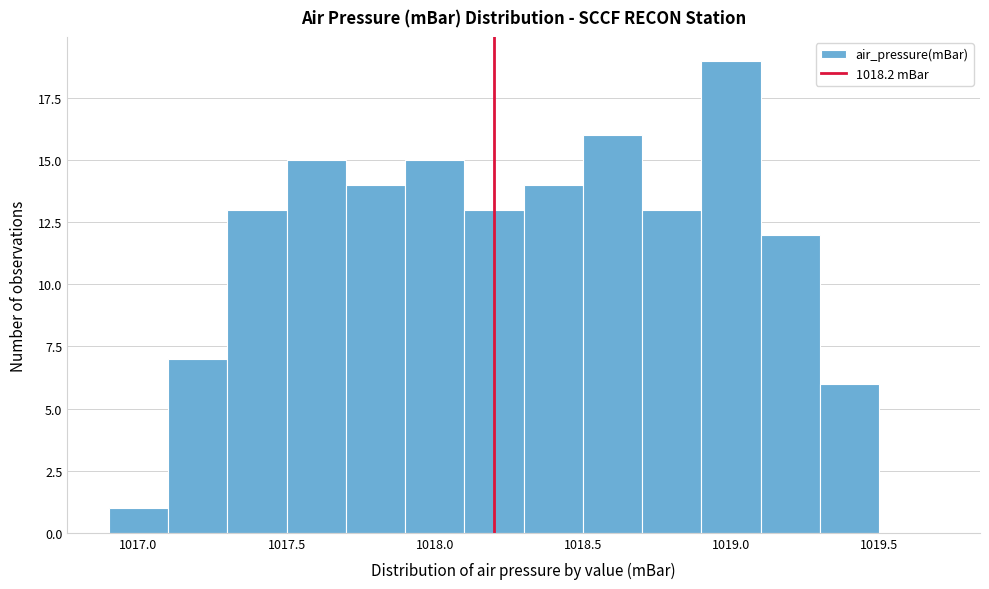

Reading left to right, list every bar in this chart as the range it spans on the x-axis followed by its height. The values are not printed on the chart, so give them approximately, as read against the axis.

1016.9 to 1017.1: 1
1017.1 to 1017.3: 7
1017.3 to 1017.5: 13
1017.5 to 1017.7: 15
1017.7 to 1017.9: 14
1017.9 to 1018.1: 15
1018.1 to 1018.3: 13
1018.3 to 1018.5: 14
1018.5 to 1018.7: 16
1018.7 to 1018.9: 13
1018.9 to 1019.1: 19
1019.1 to 1019.3: 12
1019.3 to 1019.5: 6
1019.5 to 1019.7: 0